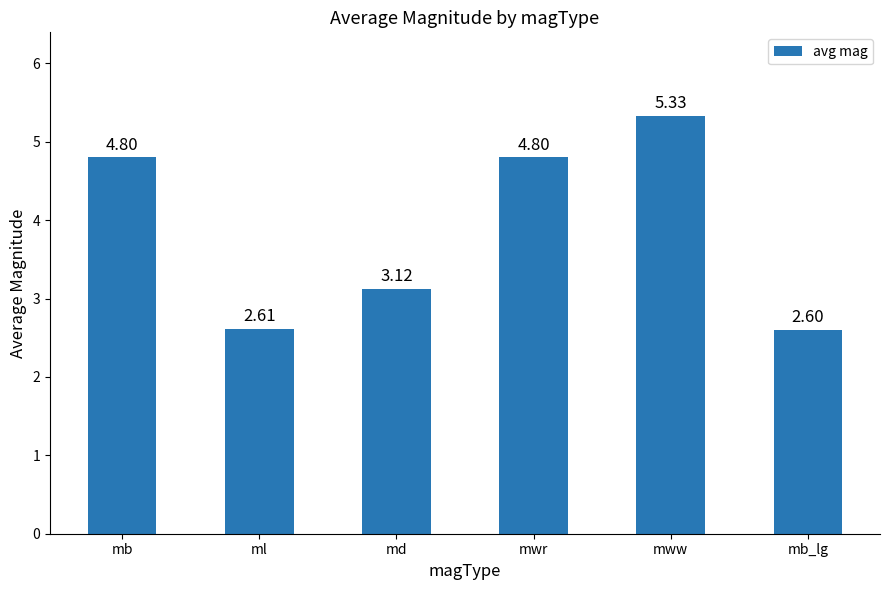

What is the difference between the values at mwr and mb_lg?

2.2